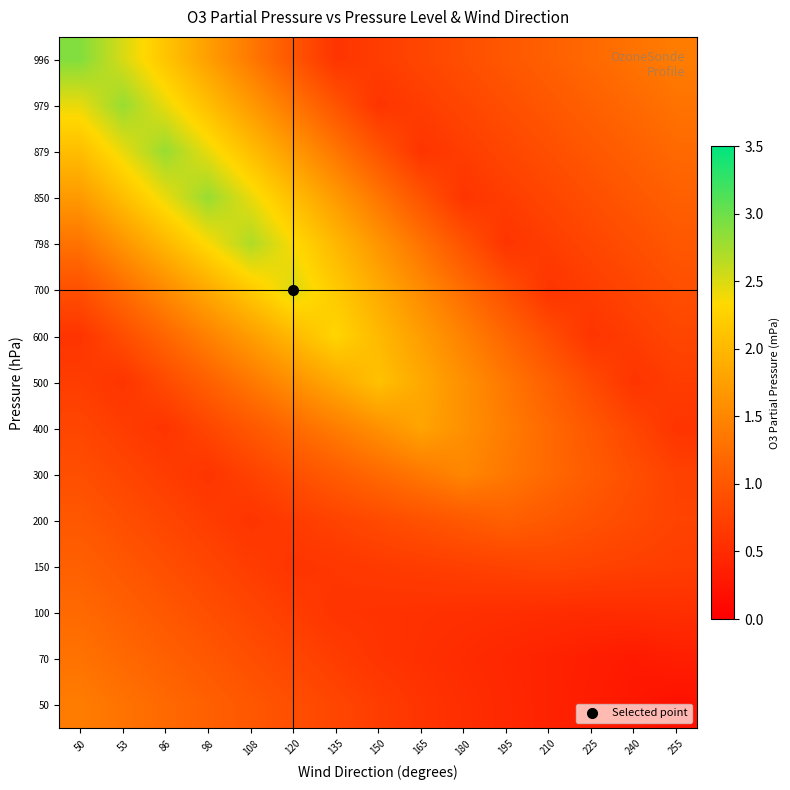

What is the difference between the highest and lowest values at 53?

2.2